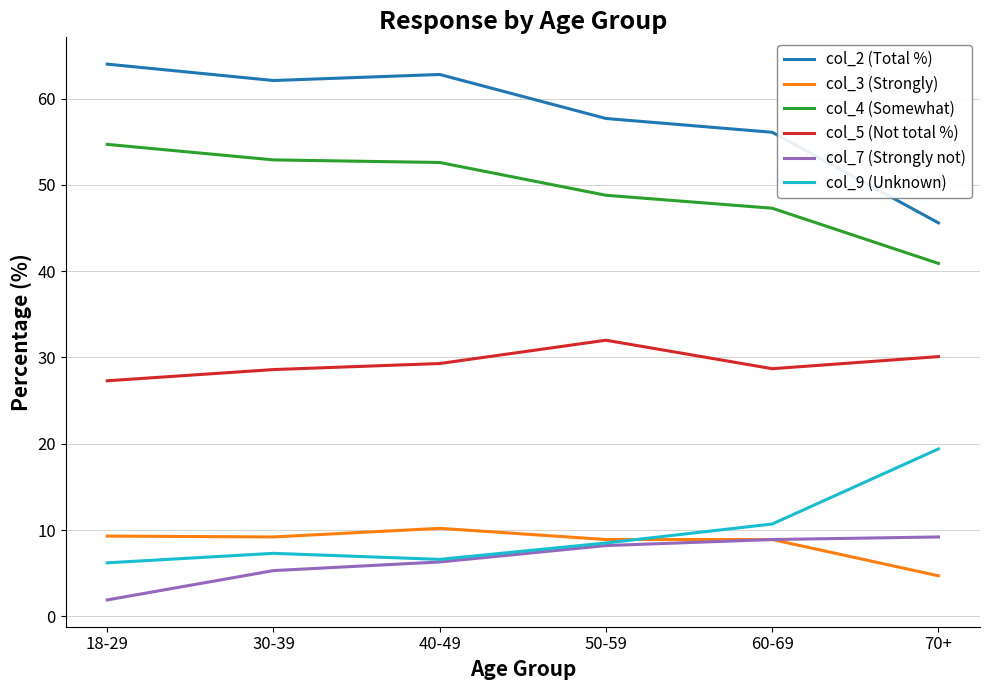

What is the lowest value of the col_3 (Strongly) series?

4.7